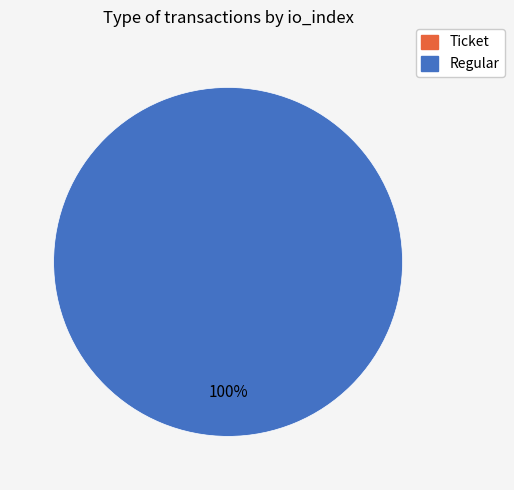

Which category has the smallest portion of the pie?

Ticket (io_index=0)